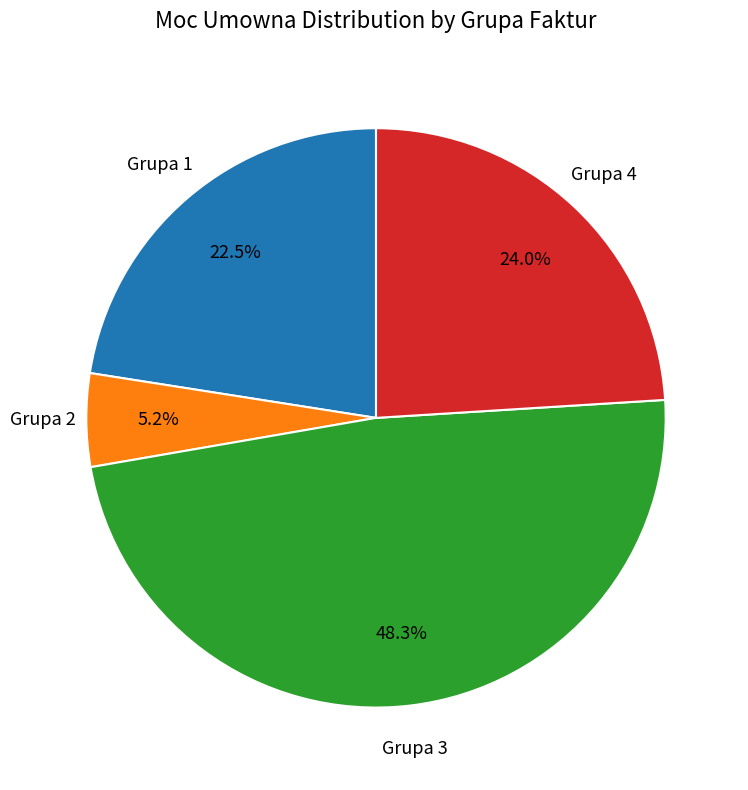

Does any single category account for the majority?

No